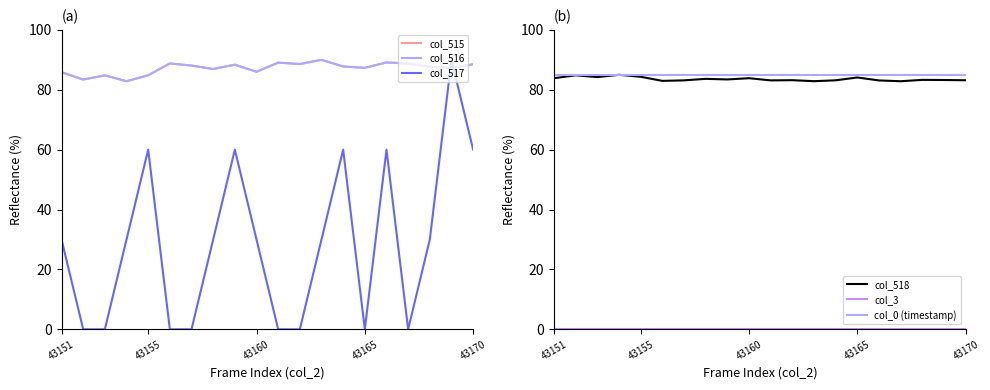

What is the value of the col_517 point at the 19th from the left?

90.0